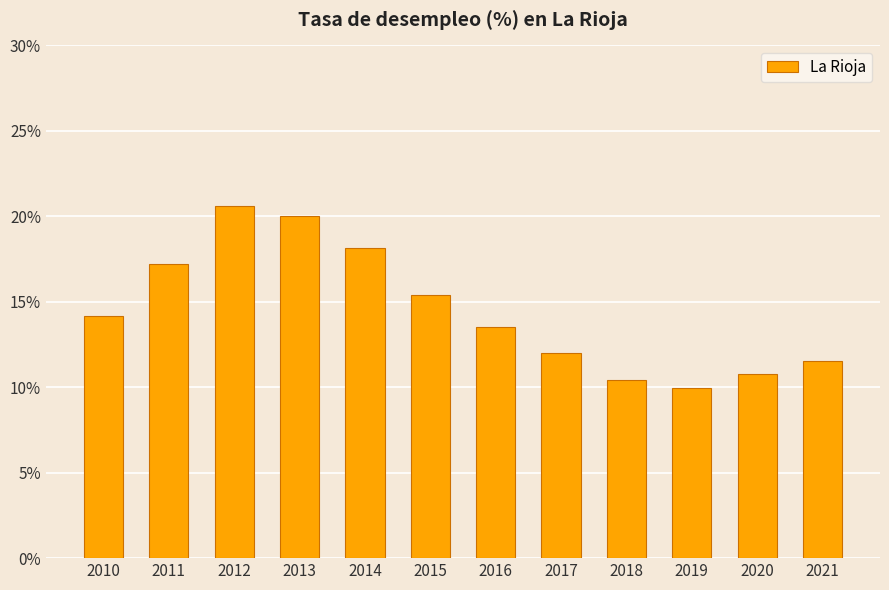

Is it true that the value at 2015 is 15.4?

True